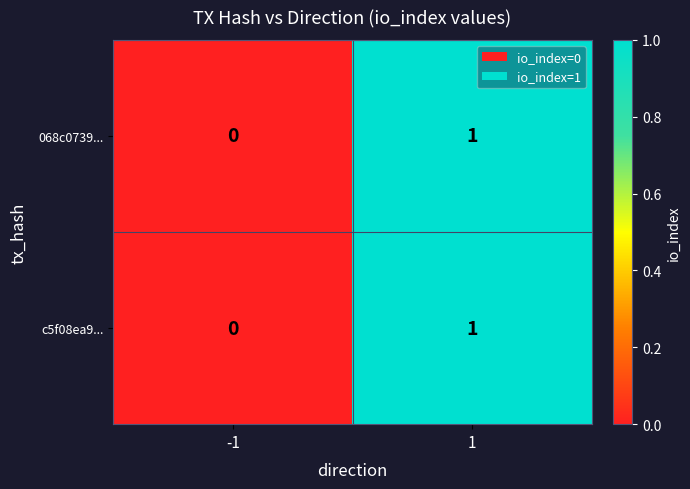

Is the value of c5f08ea9... at 1 greater than the value of 068c0739... at -1?

Yes